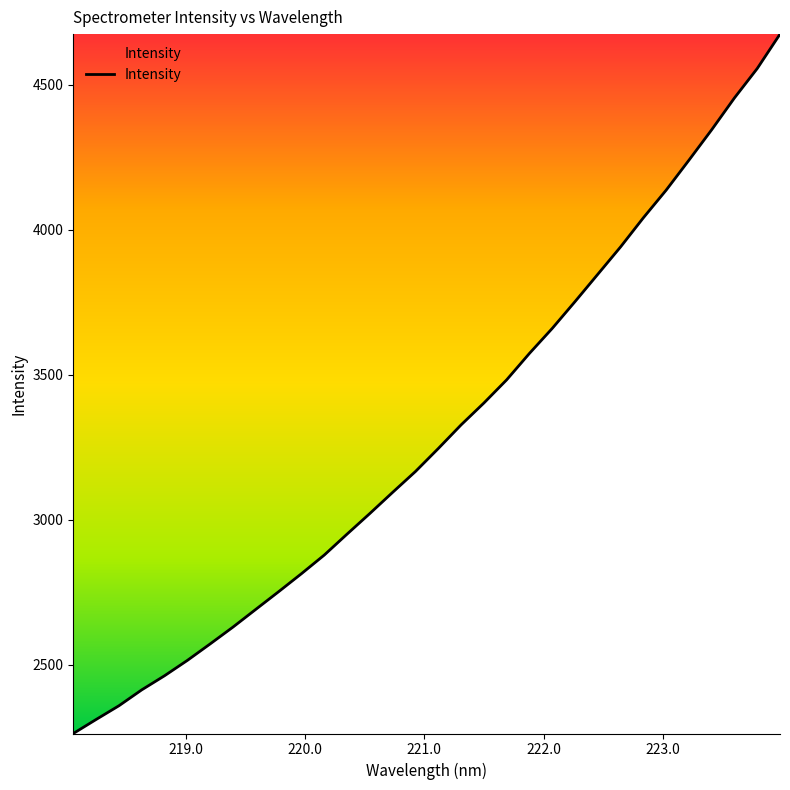

What is the difference between the maximum and minimum values?

2413.4